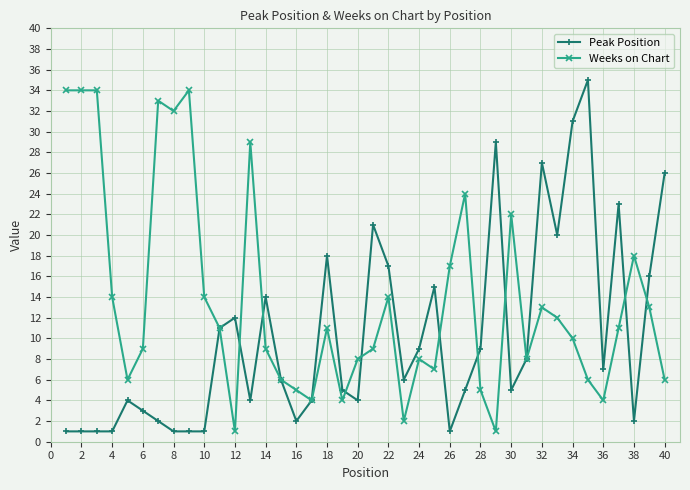

What is the value of the Weeks on Chart point at the 19th from the left?

4